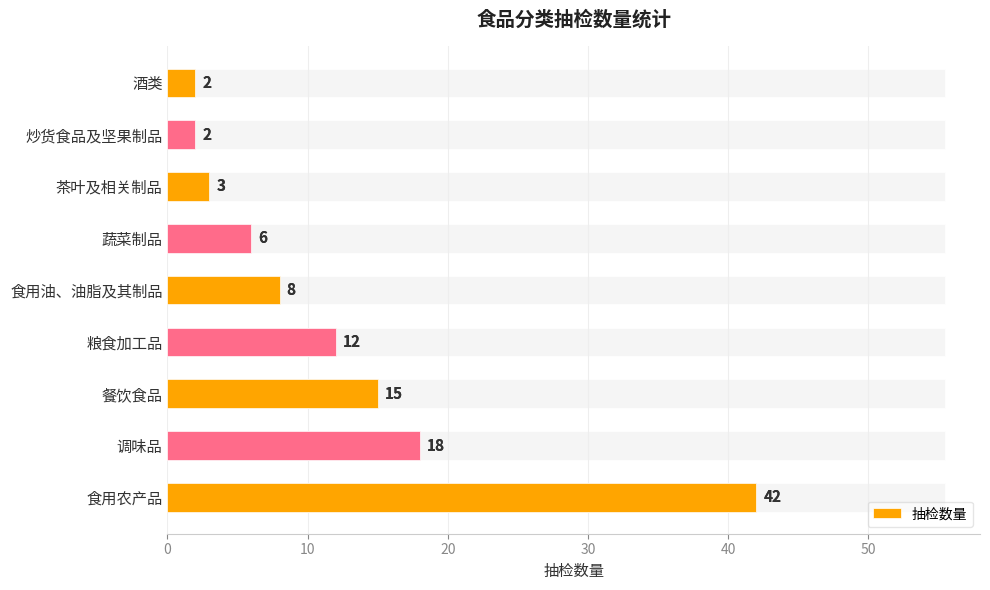

What is the change in value from 调味品 to 餐饮食品?

-3